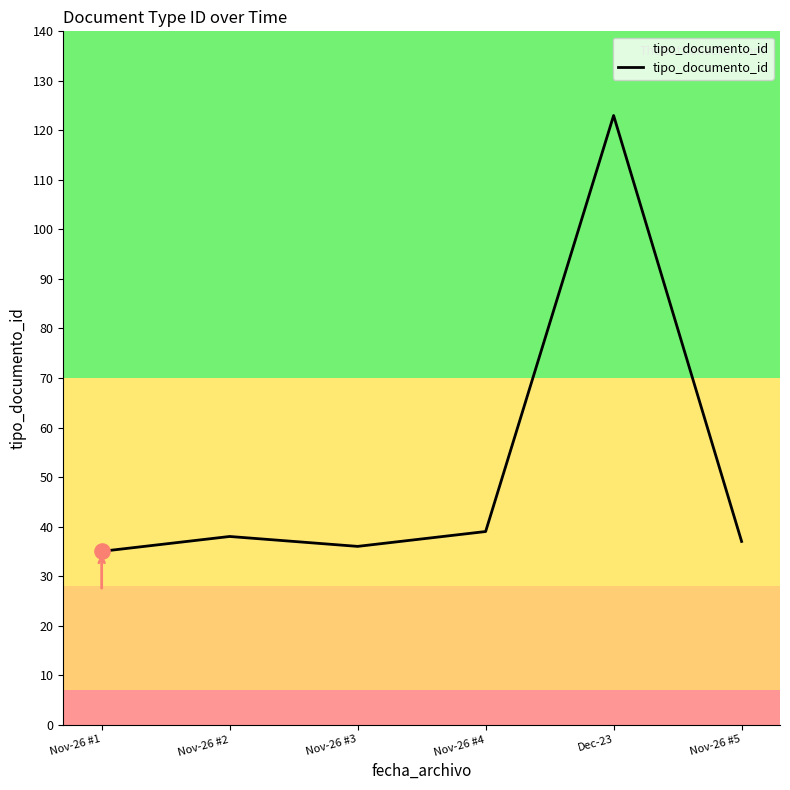

What is the change in value from Nov-26 #2 to Dec-23?

+85